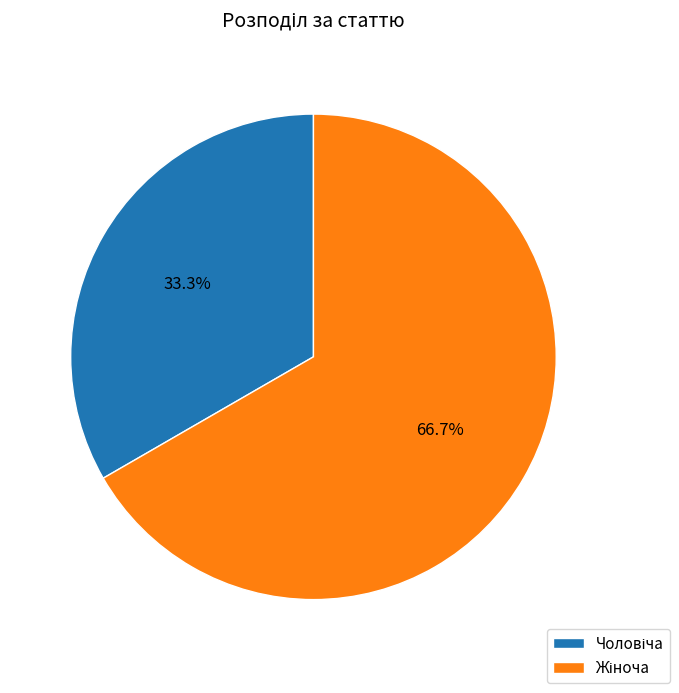

To the nearest percent, what is the average slice percentage?

50%